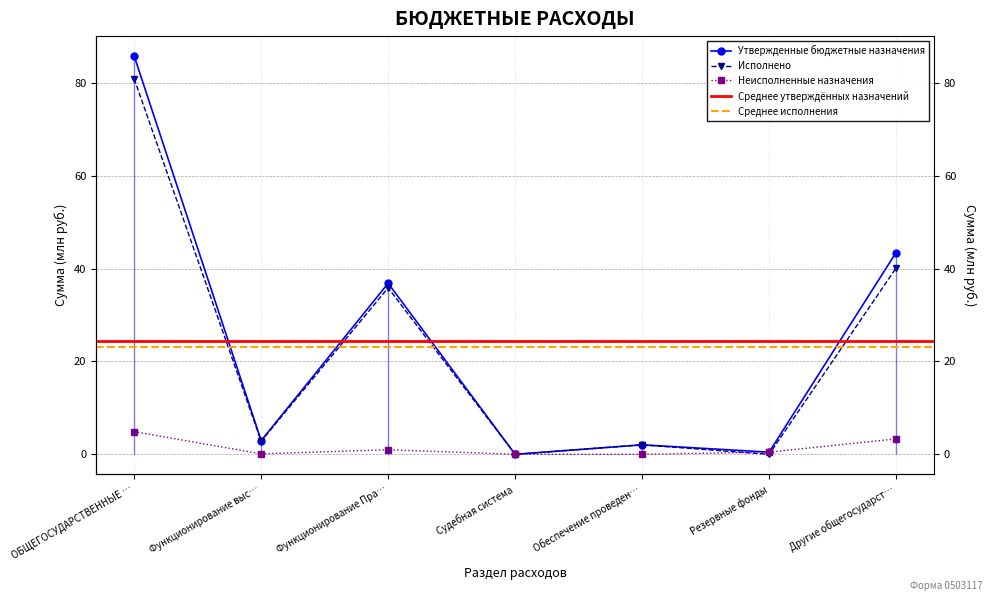

Where is Утвержденные бюджетные назначения nearest to the value 42?

Другие общегосударст…